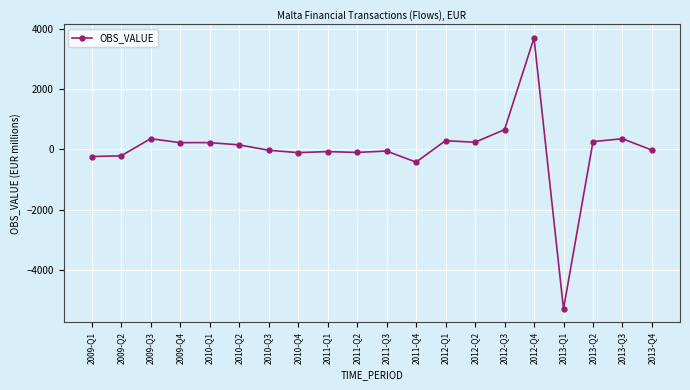

Where does the data first go above 145?

2009-Q3